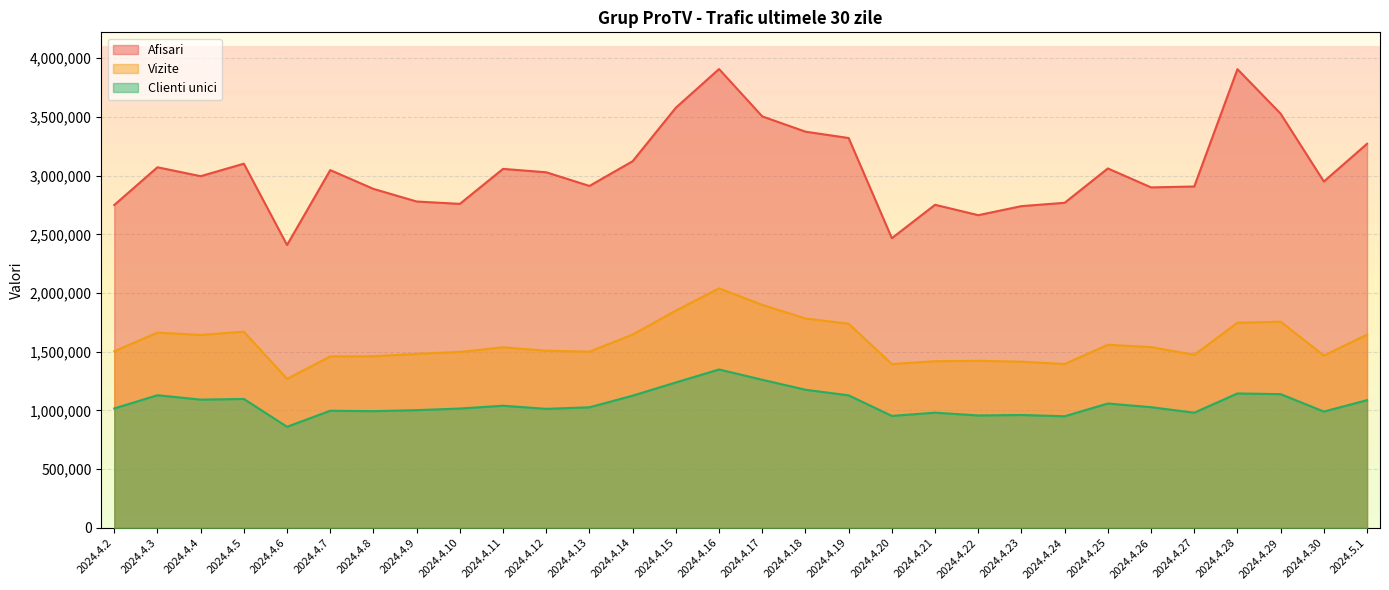

Which series changed the most between 2024.4.20 and 2024.4.23?

Afisari